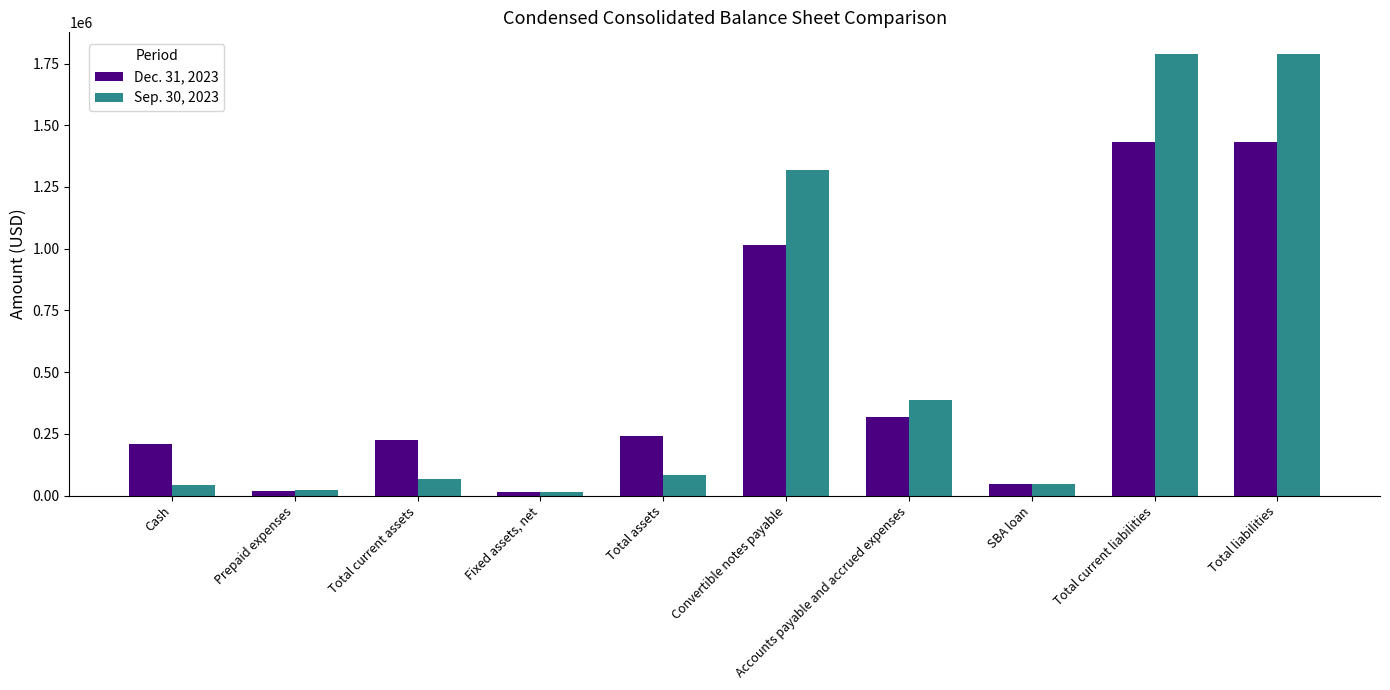

Which series has the largest total across all categories?

Sep. 30, 2023